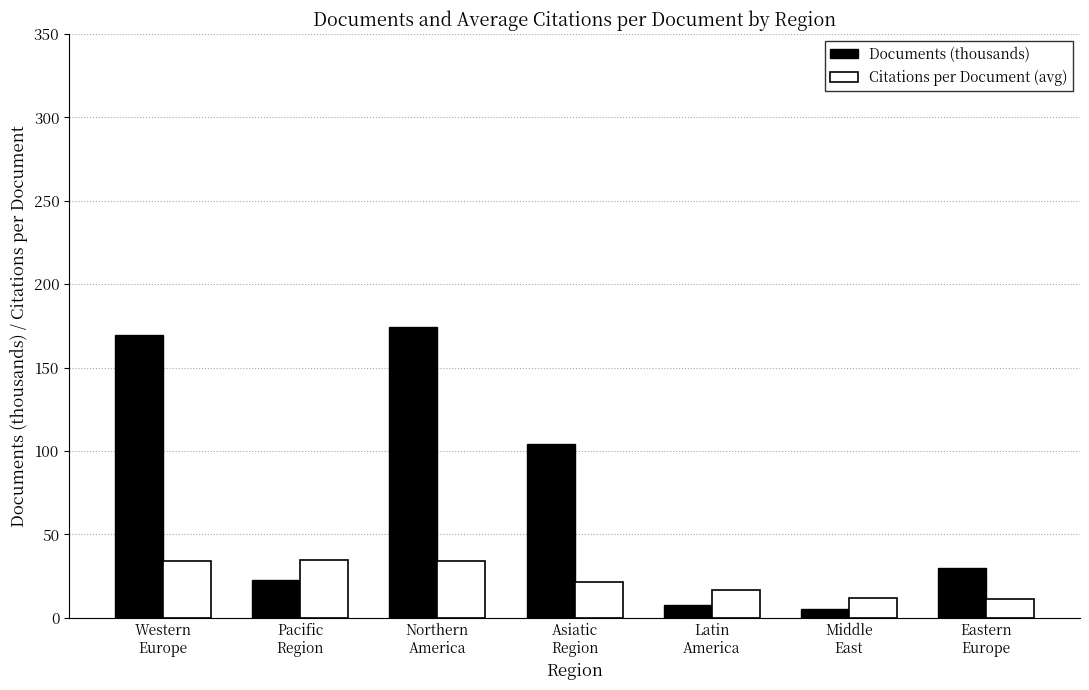

How many series are shown in this chart?

2